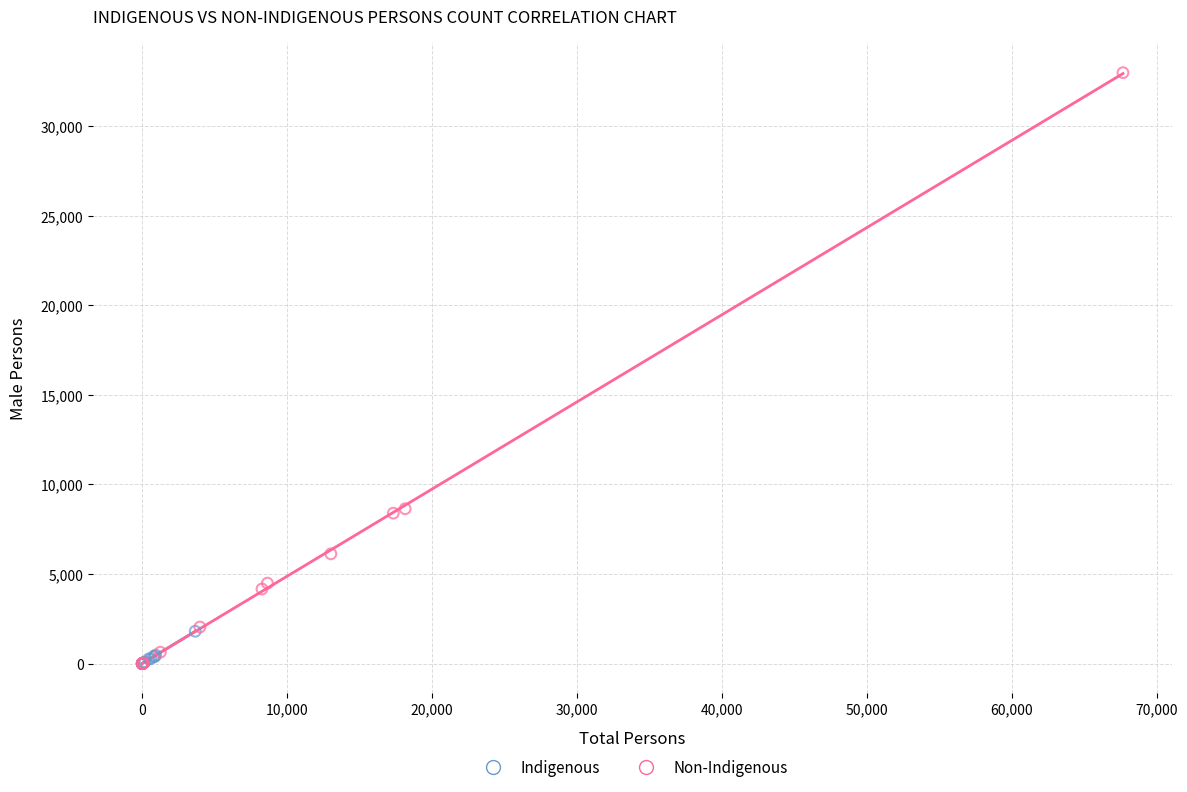

Which series contains the highest Y value?

Non-Indigenous